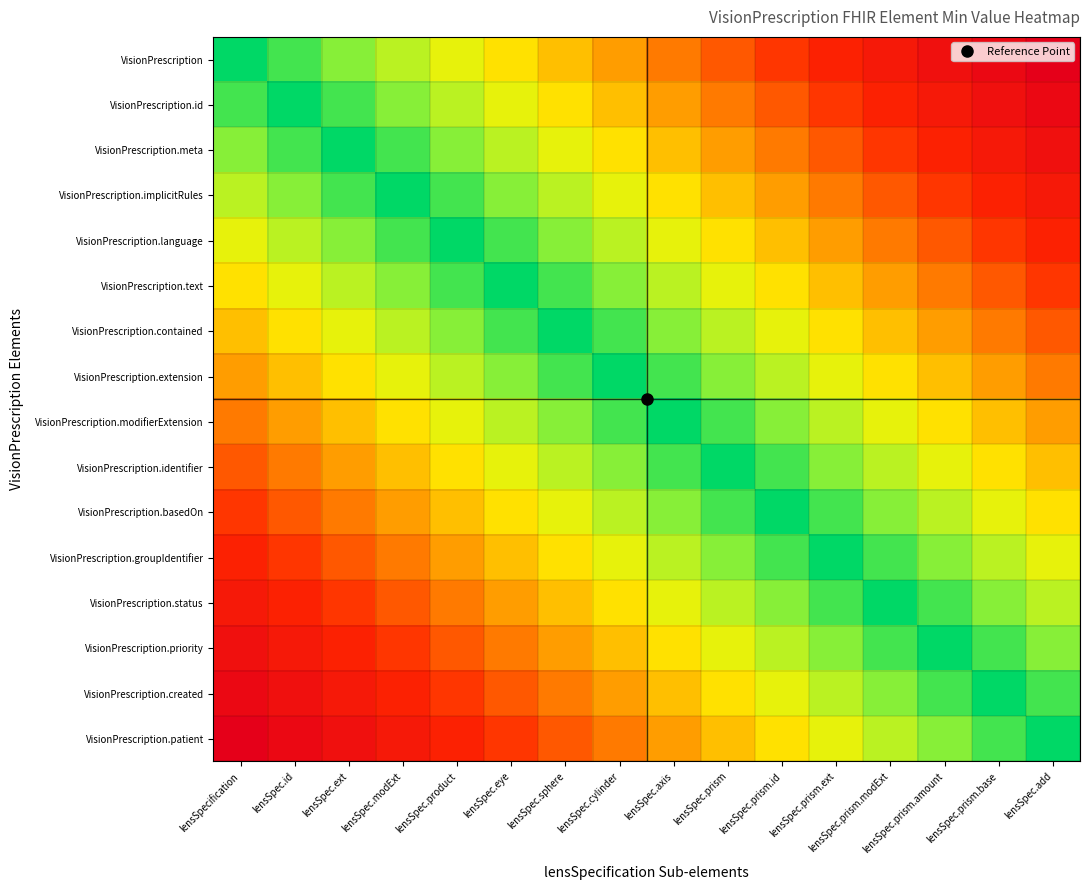

Reading left to right, transcribe all the data shown in this chart.

VisionPrescription: lensSpecification=0.0	lensSpec.id=0.1	lensSpec.ext=0.1	lensSpec.modExt=0.2	lensSpec.product=0.3	lensSpec.eye=0.3	lensSpec.sphere=0.4	lensSpec.cylinder=0.5	lensSpec.axis=0.5	lensSpec.prism=0.6	lensSpec.prism.id=0.7	lensSpec.prism.ext=0.7	lensSpec.prism.modExt=0.8	lensSpec.prism.amount=0.9	lensSpec.prism.base=0.9	lensSpec.add=1.0
VisionPrescription.id: lensSpecification=0.1	lensSpec.id=0.0	lensSpec.ext=0.1	lensSpec.modExt=0.1	lensSpec.product=0.2	lensSpec.eye=0.3	lensSpec.sphere=0.3	lensSpec.cylinder=0.4	lensSpec.axis=0.5	lensSpec.prism=0.5	lensSpec.prism.id=0.6	lensSpec.prism.ext=0.7	lensSpec.prism.modExt=0.7	lensSpec.prism.amount=0.8	lensSpec.prism.base=0.9	lensSpec.add=0.9
VisionPrescription.meta: lensSpecification=0.1	lensSpec.id=0.1	lensSpec.ext=0.0	lensSpec.modExt=0.1	lensSpec.product=0.1	lensSpec.eye=0.2	lensSpec.sphere=0.3	lensSpec.cylinder=0.3	lensSpec.axis=0.4	lensSpec.prism=0.5	lensSpec.prism.id=0.5	lensSpec.prism.ext=0.6	lensSpec.prism.modExt=0.7	lensSpec.prism.amount=0.7	lensSpec.prism.base=0.8	lensSpec.add=0.9
VisionPrescription.implicitRules: lensSpecification=0.2	lensSpec.id=0.1	lensSpec.ext=0.1	lensSpec.modExt=0.0	lensSpec.product=0.1	lensSpec.eye=0.1	lensSpec.sphere=0.2	lensSpec.cylinder=0.3	lensSpec.axis=0.3	lensSpec.prism=0.4	lensSpec.prism.id=0.5	lensSpec.prism.ext=0.5	lensSpec.prism.modExt=0.6	lensSpec.prism.amount=0.7	lensSpec.prism.base=0.7	lensSpec.add=0.8
VisionPrescription.language: lensSpecification=0.3	lensSpec.id=0.2	lensSpec.ext=0.1	lensSpec.modExt=0.1	lensSpec.product=0.0	lensSpec.eye=0.1	lensSpec.sphere=0.1	lensSpec.cylinder=0.2	lensSpec.axis=0.3	lensSpec.prism=0.3	lensSpec.prism.id=0.4	lensSpec.prism.ext=0.5	lensSpec.prism.modExt=0.5	lensSpec.prism.amount=0.6	lensSpec.prism.base=0.7	lensSpec.add=0.7
VisionPrescription.text: lensSpecification=0.3	lensSpec.id=0.3	lensSpec.ext=0.2	lensSpec.modExt=0.1	lensSpec.product=0.1	lensSpec.eye=0.0	lensSpec.sphere=0.1	lensSpec.cylinder=0.1	lensSpec.axis=0.2	lensSpec.prism=0.3	lensSpec.prism.id=0.3	lensSpec.prism.ext=0.4	lensSpec.prism.modExt=0.5	lensSpec.prism.amount=0.5	lensSpec.prism.base=0.6	lensSpec.add=0.7
VisionPrescription.contained: lensSpecification=0.4	lensSpec.id=0.3	lensSpec.ext=0.3	lensSpec.modExt=0.2	lensSpec.product=0.1	lensSpec.eye=0.1	lensSpec.sphere=0.0	lensSpec.cylinder=0.1	lensSpec.axis=0.1	lensSpec.prism=0.2	lensSpec.prism.id=0.3	lensSpec.prism.ext=0.3	lensSpec.prism.modExt=0.4	lensSpec.prism.amount=0.5	lensSpec.prism.base=0.5	lensSpec.add=0.6
VisionPrescription.extension: lensSpecification=0.5	lensSpec.id=0.4	lensSpec.ext=0.3	lensSpec.modExt=0.3	lensSpec.product=0.2	lensSpec.eye=0.1	lensSpec.sphere=0.1	lensSpec.cylinder=0.0	lensSpec.axis=0.1	lensSpec.prism=0.1	lensSpec.prism.id=0.2	lensSpec.prism.ext=0.3	lensSpec.prism.modExt=0.3	lensSpec.prism.amount=0.4	lensSpec.prism.base=0.5	lensSpec.add=0.5
VisionPrescription.modifierExtension: lensSpecification=0.5	lensSpec.id=0.5	lensSpec.ext=0.4	lensSpec.modExt=0.3	lensSpec.product=0.3	lensSpec.eye=0.2	lensSpec.sphere=0.1	lensSpec.cylinder=0.1	lensSpec.axis=0.0	lensSpec.prism=0.1	lensSpec.prism.id=0.1	lensSpec.prism.ext=0.2	lensSpec.prism.modExt=0.3	lensSpec.prism.amount=0.3	lensSpec.prism.base=0.4	lensSpec.add=0.5
VisionPrescription.identifier: lensSpecification=0.6	lensSpec.id=0.5	lensSpec.ext=0.5	lensSpec.modExt=0.4	lensSpec.product=0.3	lensSpec.eye=0.3	lensSpec.sphere=0.2	lensSpec.cylinder=0.1	lensSpec.axis=0.1	lensSpec.prism=0.0	lensSpec.prism.id=0.1	lensSpec.prism.ext=0.1	lensSpec.prism.modExt=0.2	lensSpec.prism.amount=0.3	lensSpec.prism.base=0.3	lensSpec.add=0.4
VisionPrescription.basedOn: lensSpecification=0.7	lensSpec.id=0.6	lensSpec.ext=0.5	lensSpec.modExt=0.5	lensSpec.product=0.4	lensSpec.eye=0.3	lensSpec.sphere=0.3	lensSpec.cylinder=0.2	lensSpec.axis=0.1	lensSpec.prism=0.1	lensSpec.prism.id=0.0	lensSpec.prism.ext=0.1	lensSpec.prism.modExt=0.1	lensSpec.prism.amount=0.2	lensSpec.prism.base=0.3	lensSpec.add=0.3
VisionPrescription.groupIdentifier: lensSpecification=0.7	lensSpec.id=0.7	lensSpec.ext=0.6	lensSpec.modExt=0.5	lensSpec.product=0.5	lensSpec.eye=0.4	lensSpec.sphere=0.3	lensSpec.cylinder=0.3	lensSpec.axis=0.2	lensSpec.prism=0.1	lensSpec.prism.id=0.1	lensSpec.prism.ext=0.0	lensSpec.prism.modExt=0.1	lensSpec.prism.amount=0.1	lensSpec.prism.base=0.2	lensSpec.add=0.3
VisionPrescription.status: lensSpecification=0.8	lensSpec.id=0.7	lensSpec.ext=0.7	lensSpec.modExt=0.6	lensSpec.product=0.5	lensSpec.eye=0.5	lensSpec.sphere=0.4	lensSpec.cylinder=0.3	lensSpec.axis=0.3	lensSpec.prism=0.2	lensSpec.prism.id=0.1	lensSpec.prism.ext=0.1	lensSpec.prism.modExt=0.0	lensSpec.prism.amount=0.1	lensSpec.prism.base=0.1	lensSpec.add=0.2
VisionPrescription.priority: lensSpecification=0.9	lensSpec.id=0.8	lensSpec.ext=0.7	lensSpec.modExt=0.7	lensSpec.product=0.6	lensSpec.eye=0.5	lensSpec.sphere=0.5	lensSpec.cylinder=0.4	lensSpec.axis=0.3	lensSpec.prism=0.3	lensSpec.prism.id=0.2	lensSpec.prism.ext=0.1	lensSpec.prism.modExt=0.1	lensSpec.prism.amount=0.0	lensSpec.prism.base=0.1	lensSpec.add=0.1
VisionPrescription.created: lensSpecification=0.9	lensSpec.id=0.9	lensSpec.ext=0.8	lensSpec.modExt=0.7	lensSpec.product=0.7	lensSpec.eye=0.6	lensSpec.sphere=0.5	lensSpec.cylinder=0.5	lensSpec.axis=0.4	lensSpec.prism=0.3	lensSpec.prism.id=0.3	lensSpec.prism.ext=0.2	lensSpec.prism.modExt=0.1	lensSpec.prism.amount=0.1	lensSpec.prism.base=0.0	lensSpec.add=0.1
VisionPrescription.patient: lensSpecification=1.0	lensSpec.id=0.9	lensSpec.ext=0.9	lensSpec.modExt=0.8	lensSpec.product=0.7	lensSpec.eye=0.7	lensSpec.sphere=0.6	lensSpec.cylinder=0.5	lensSpec.axis=0.5	lensSpec.prism=0.4	lensSpec.prism.id=0.3	lensSpec.prism.ext=0.3	lensSpec.prism.modExt=0.2	lensSpec.prism.amount=0.1	lensSpec.prism.base=0.1	lensSpec.add=0.0